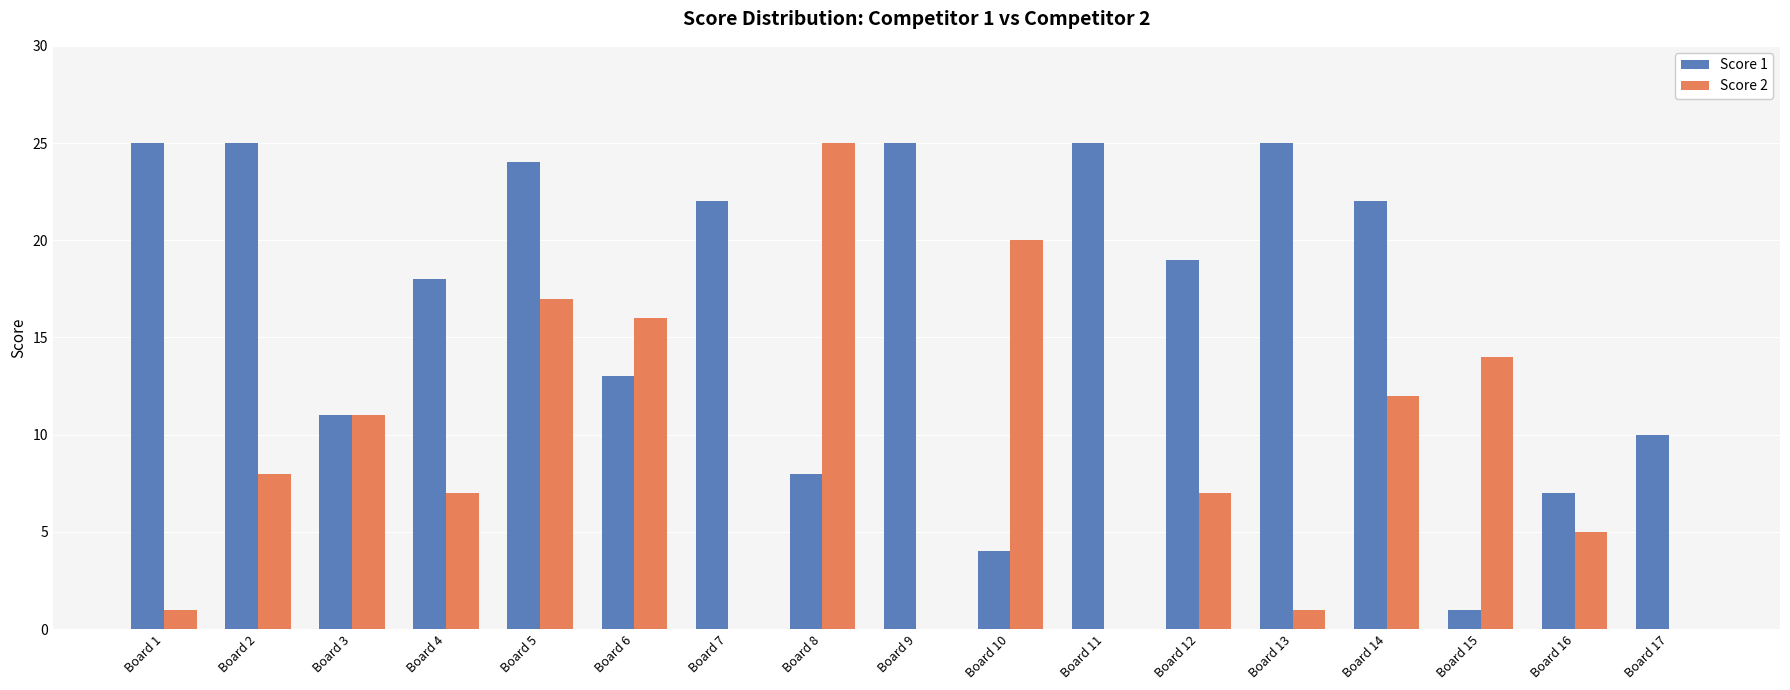

Reading right to left, extract all data points from this chart.

Score 1: Board 17=10	Board 16=7	Board 15=1	Board 14=22	Board 13=25	Board 12=19	Board 11=25	Board 10=4	Board 9=25	Board 8=8	Board 7=22	Board 6=13	Board 5=24	Board 4=18	Board 3=11	Board 2=25	Board 1=25
Score 2: Board 17=0	Board 16=5	Board 15=14	Board 14=12	Board 13=1	Board 12=7	Board 11=0	Board 10=20	Board 9=0	Board 8=25	Board 7=0	Board 6=16	Board 5=17	Board 4=7	Board 3=11	Board 2=8	Board 1=1